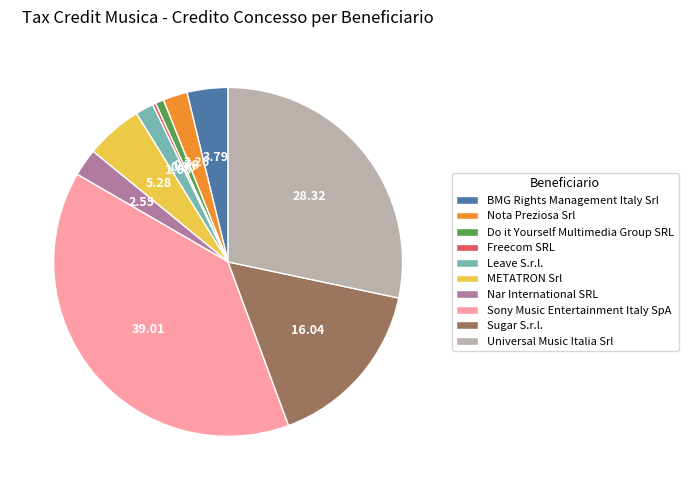

Is there any slice that represents more than half of the pie?

No